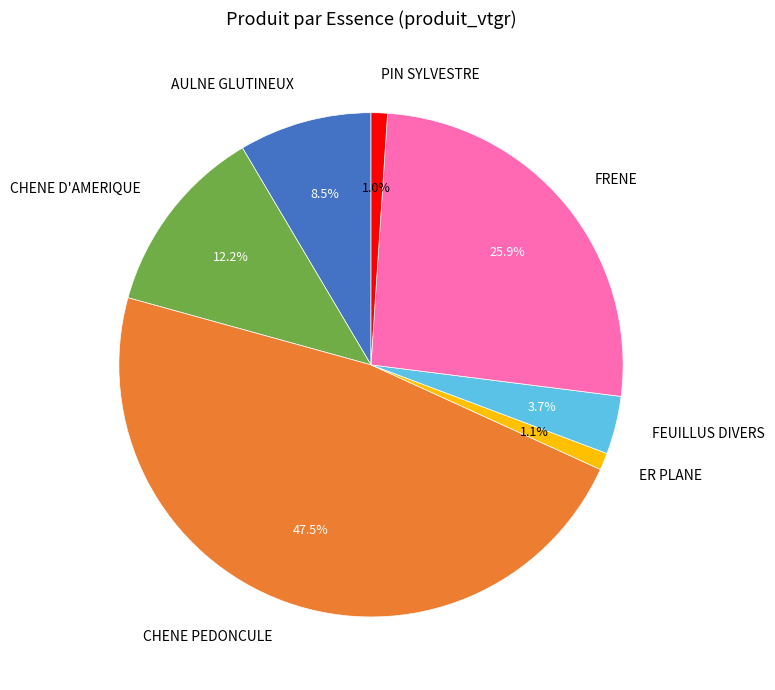

To the nearest percent, what is the average slice percentage?

14%